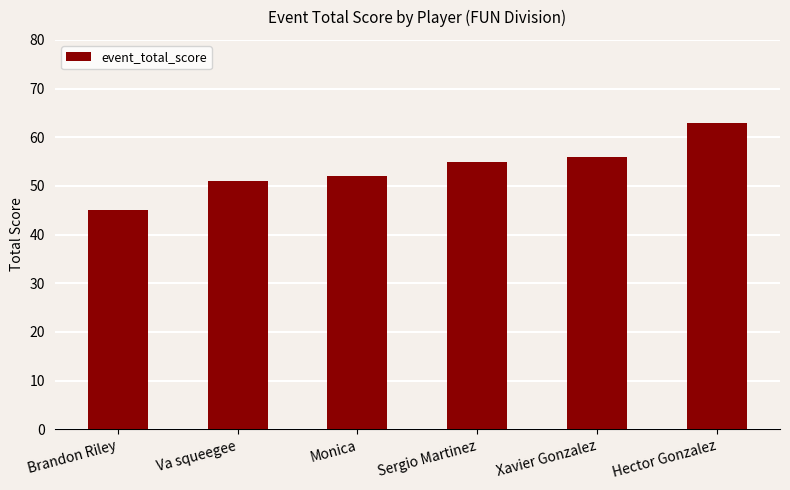

Which has a higher value, Monica or Sergio Martinez?

Sergio Martinez